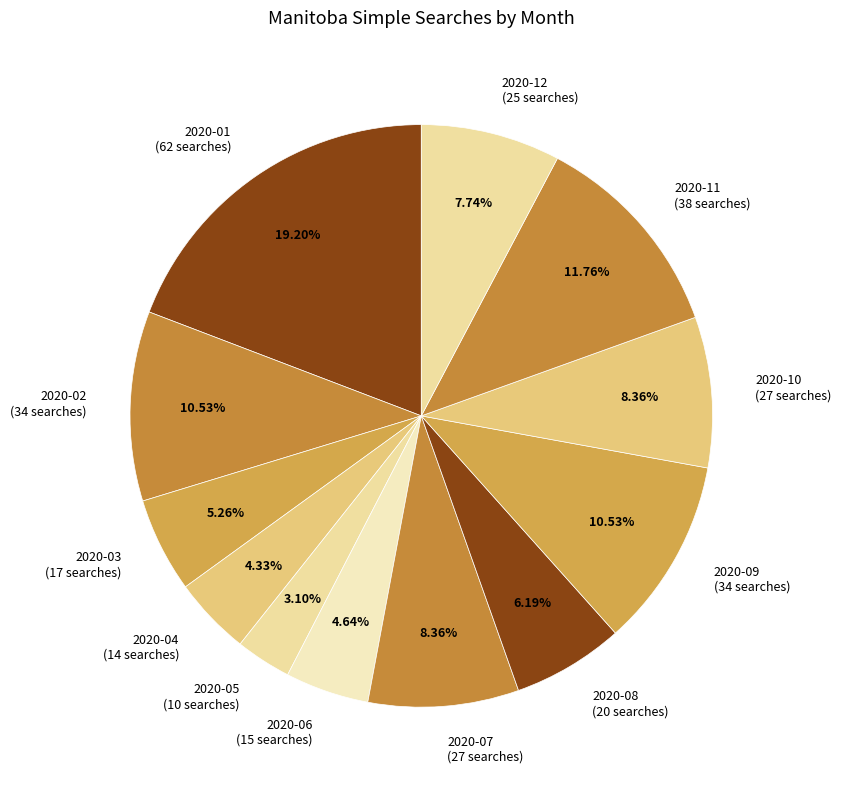

To the nearest percent, what is the difference between the largest and smallest slice percentages?

16%